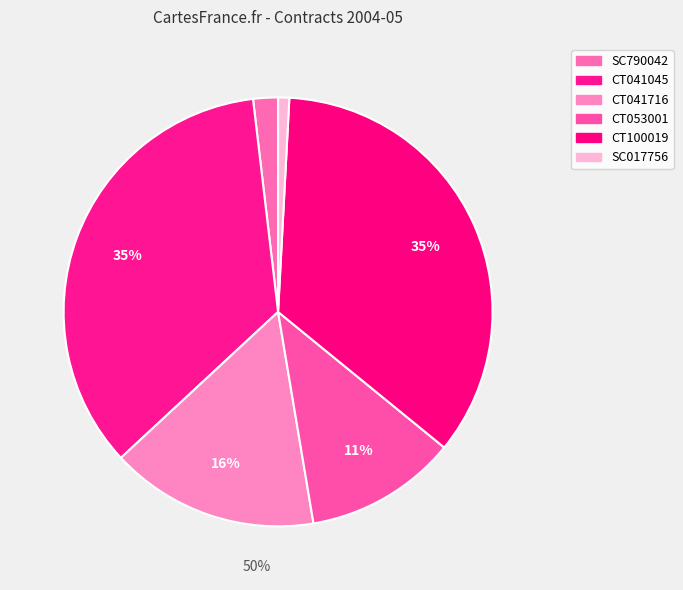

Which has a higher value, CT041716 or CT100019?

CT100019